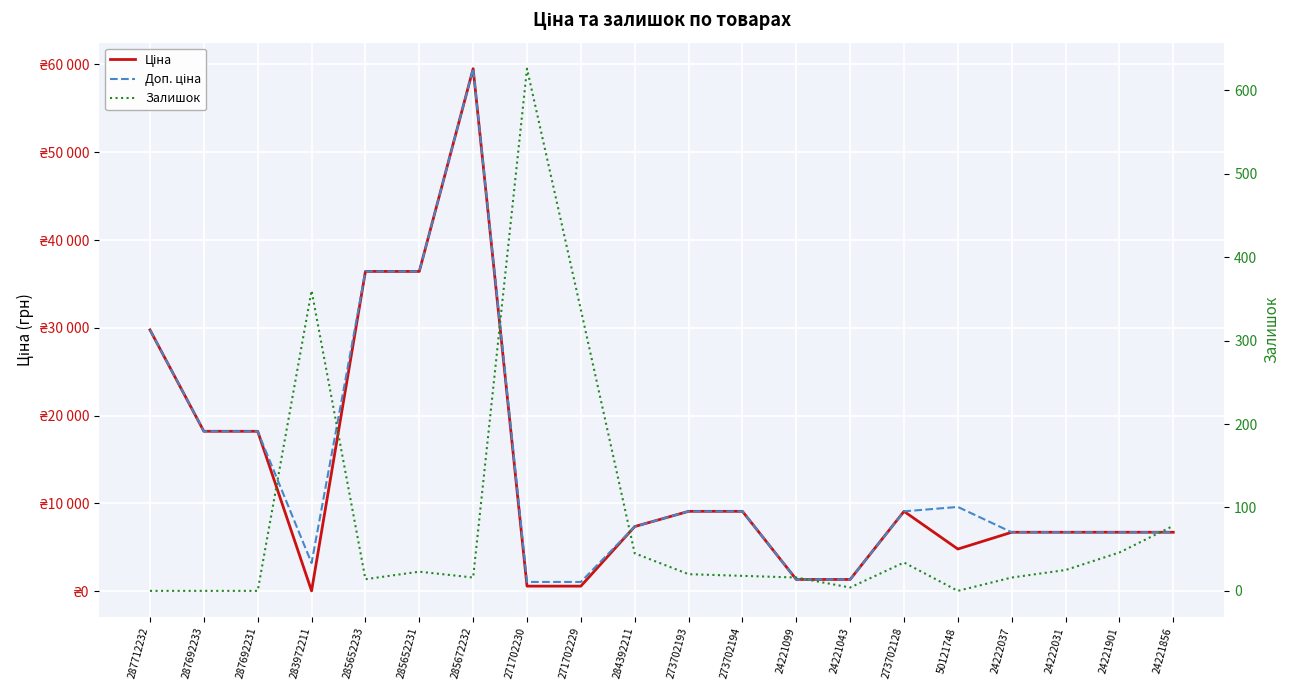

True or false: Залишок has a value of 0.0 at 50121748.

True